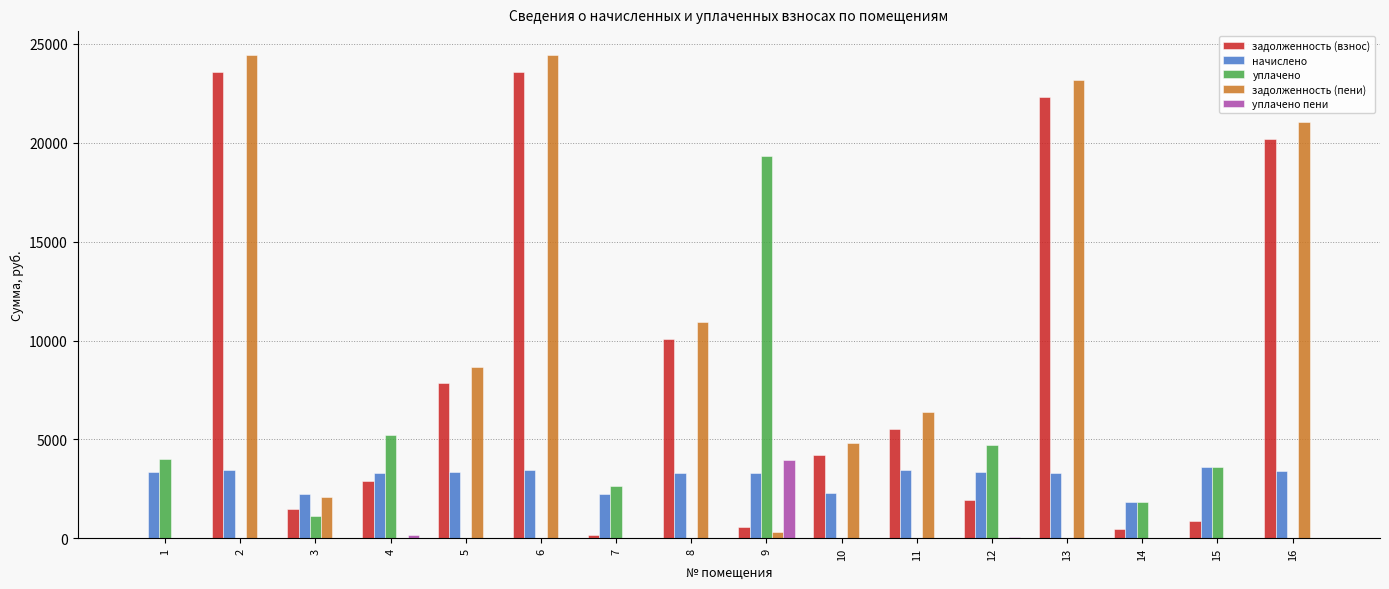

The value of уплачено at 8 is 10541.8. True or false?

False